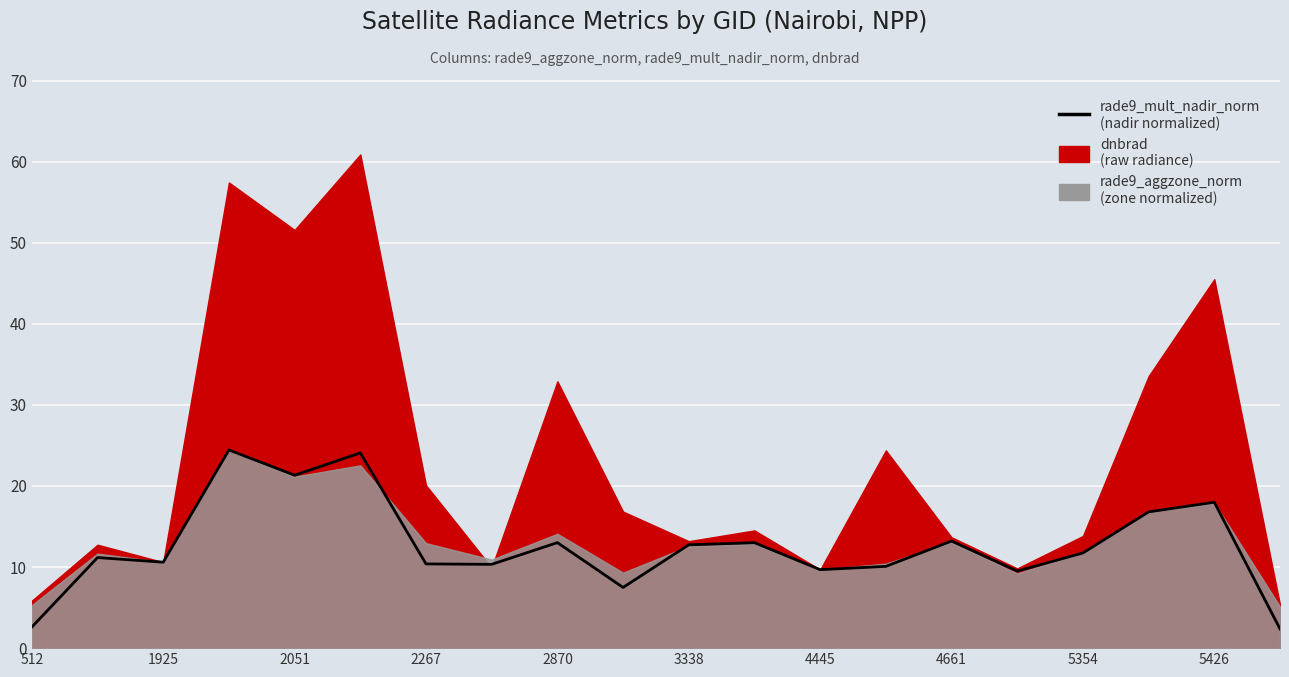

Reading right to left, what are all the values shown in this chart?

2.4	18.0	16.8	11.7	9.5	13.2	10.1	9.7	13.0	12.7	7.5	13.0	10.3	10.4	24.1	21.3	24.4	10.6	11.2	2.6